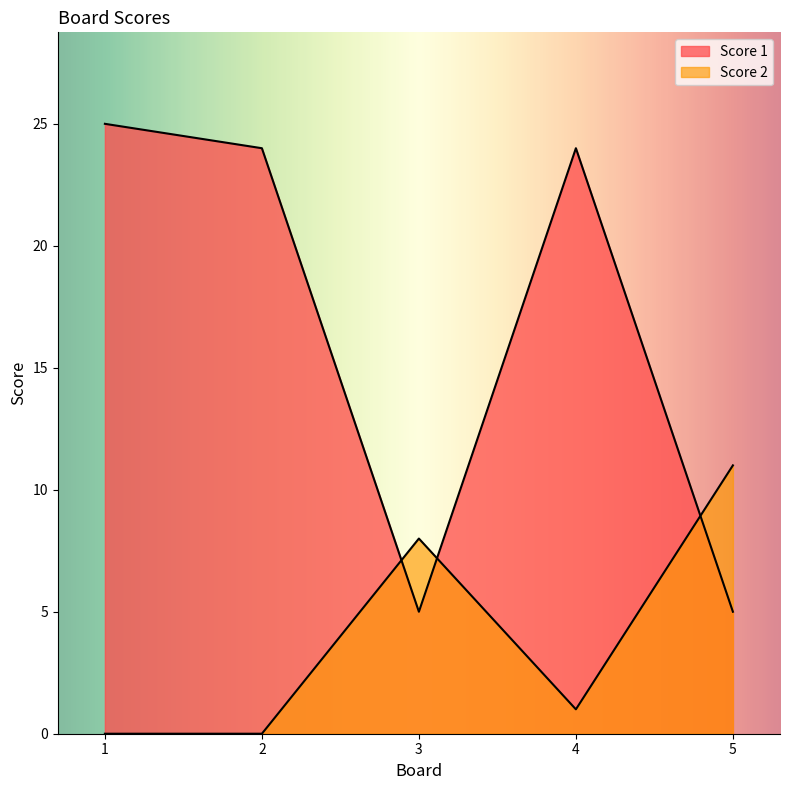

What is the sum of all Score 1 values?

83